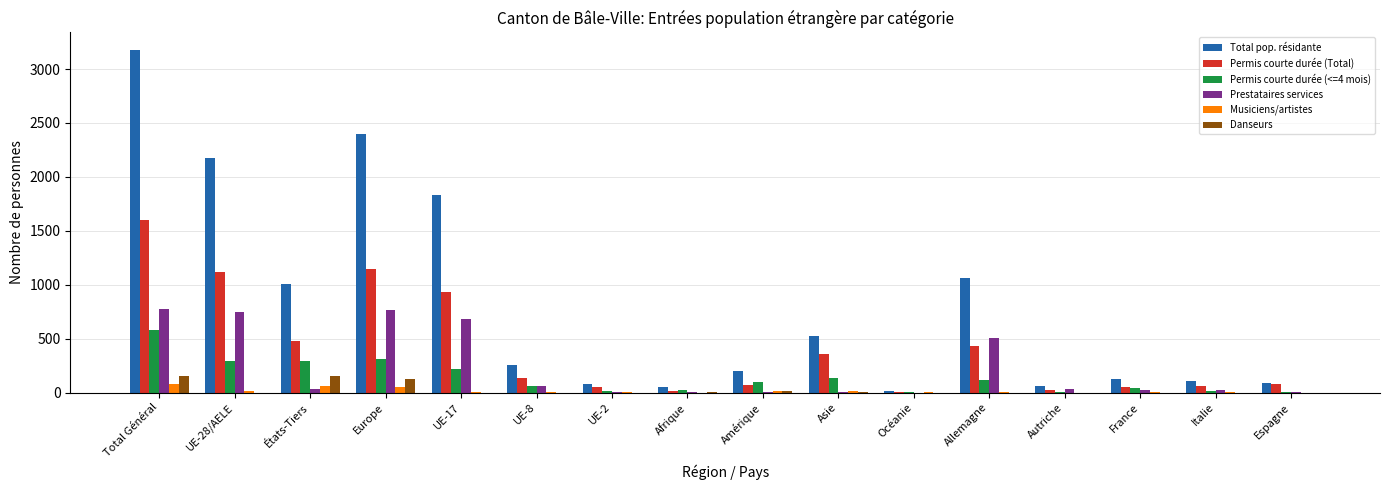

Which series has the largest range (max minus min)?

Total pop. résidante